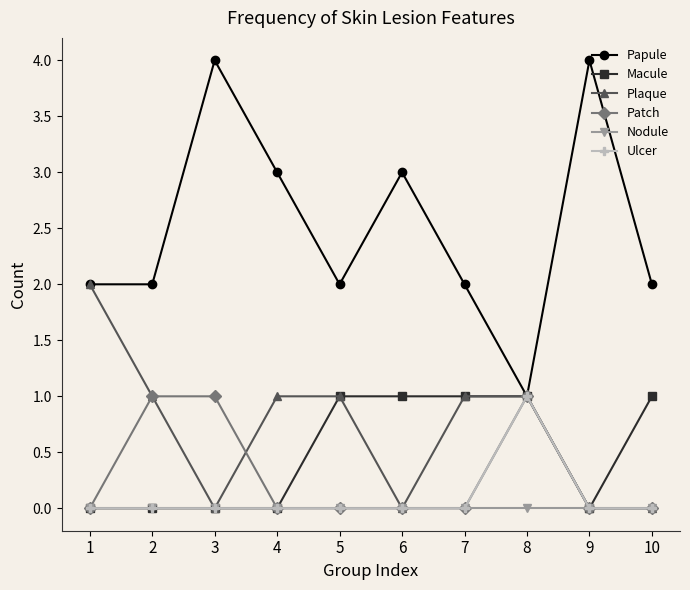

Reading left to right, transcribe all the data shown in this chart.

Papule: 1=2	2=2	3=4	4=3	5=2	6=3	7=2	8=1	9=4	10=2
Macule: 1=0	2=0	3=0	4=0	5=1	6=1	7=1	8=1	9=0	10=1
Plaque: 1=2	2=1	3=0	4=1	5=1	6=0	7=1	8=1	9=0	10=0
Patch: 1=0	2=1	3=1	4=0	5=0	6=0	7=0	8=1	9=0	10=0
Nodule: 1=0	2=0	3=0	4=0	5=0	6=0	7=0	8=0	9=0	10=0
Ulcer: 1=0	2=0	3=0	4=0	5=0	6=0	7=0	8=1	9=0	10=0